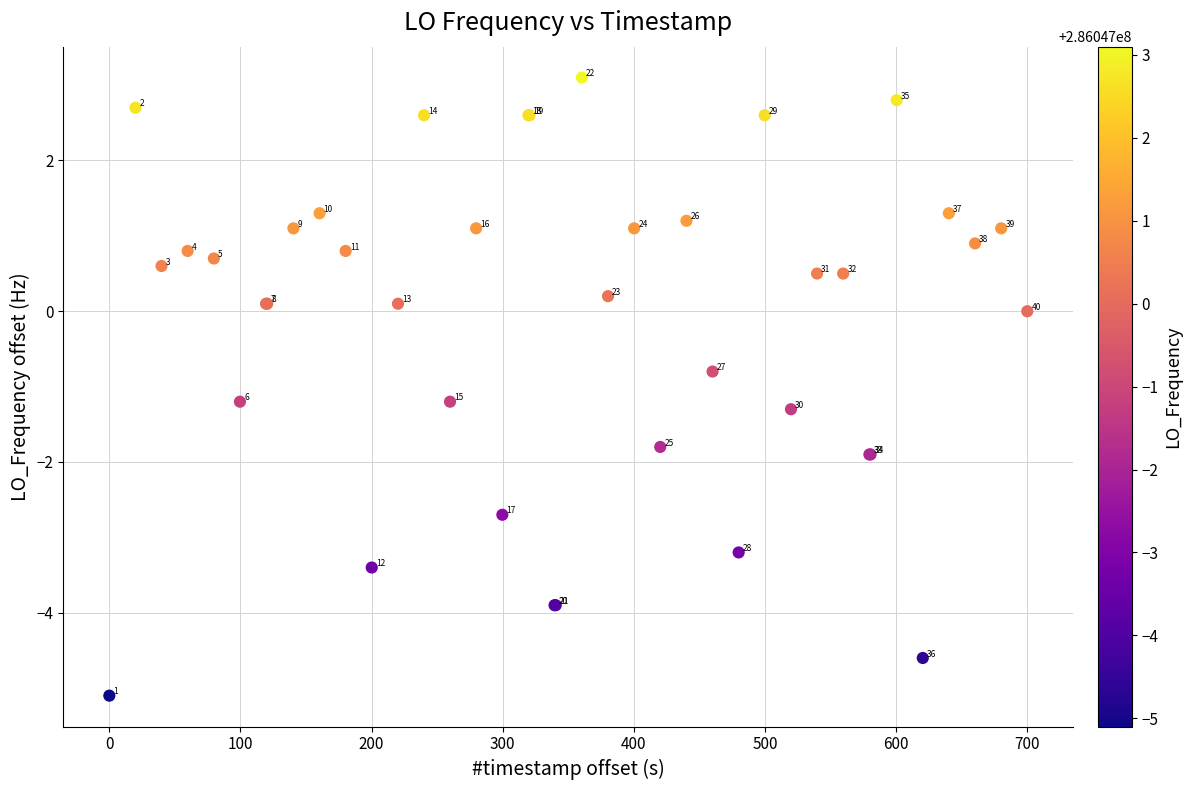

What Y value in the scatter plot is closest to -1?

-1.2